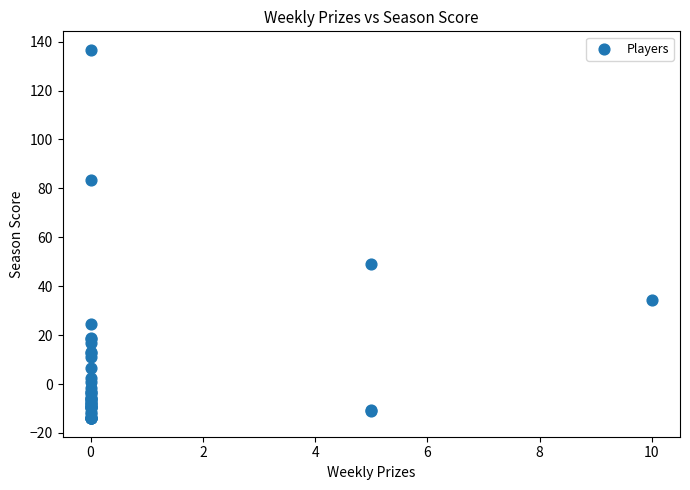

What Y value in the scatter plot is closest to 61?

49.2